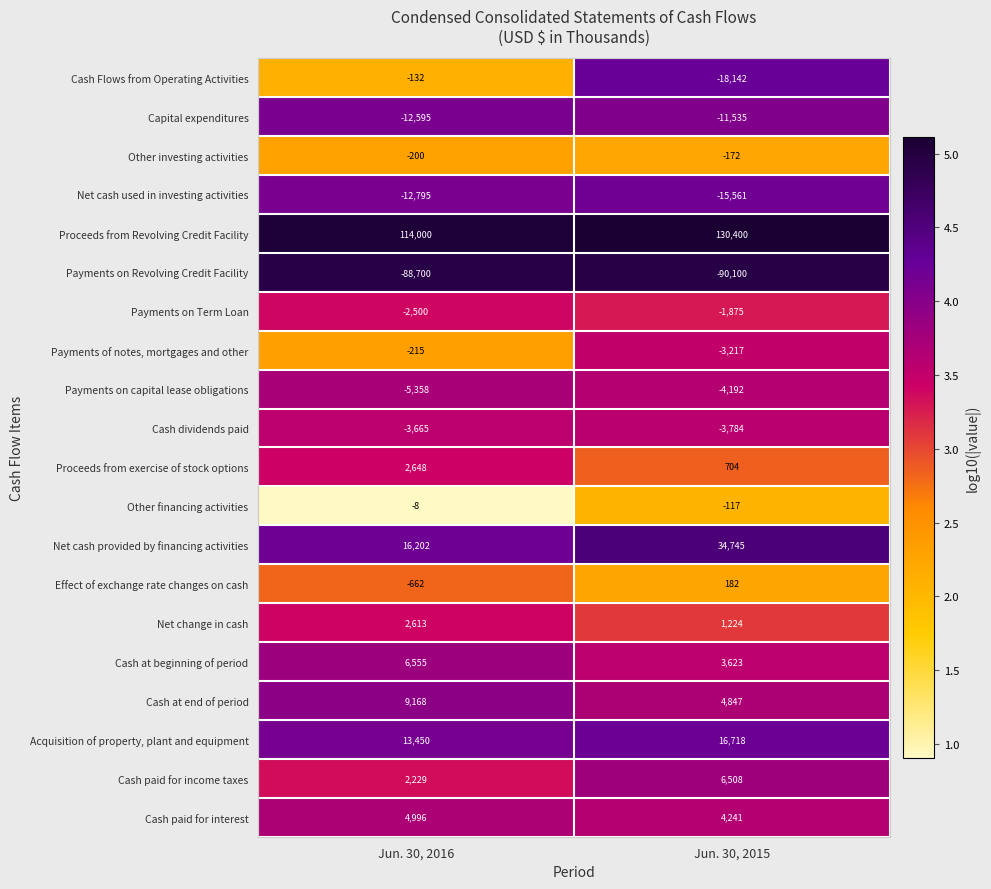

At how many categories does at least one series exceed 2?

2